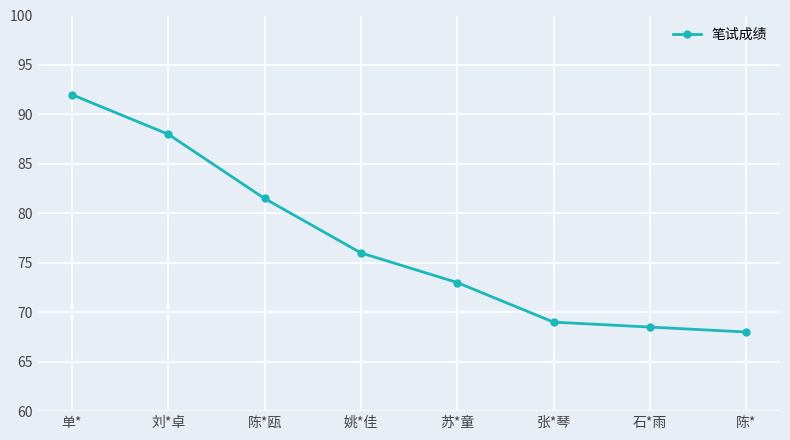

What is the sum of all values?

616.0